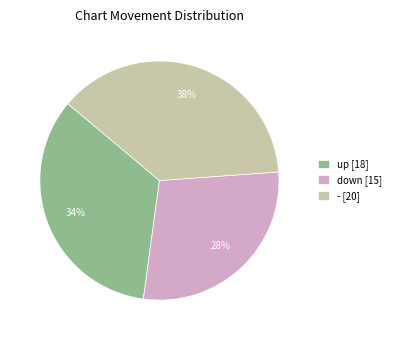

Rank the categories by value from lowest to highest.

down, up, -